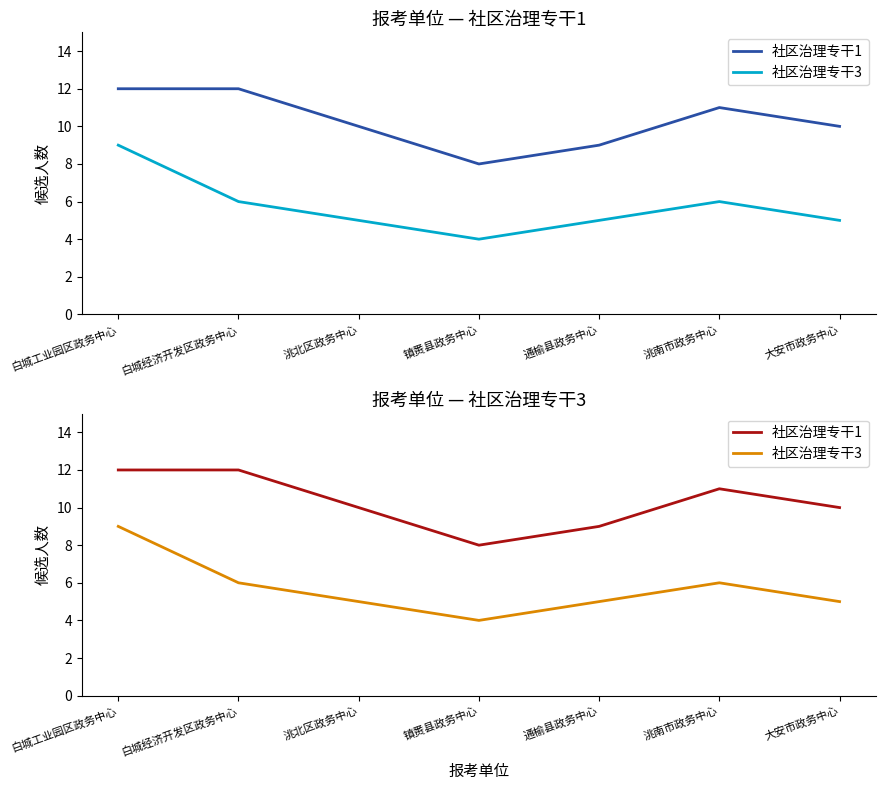

How many interior local valleys does the 社区治理专干1 series have?

1